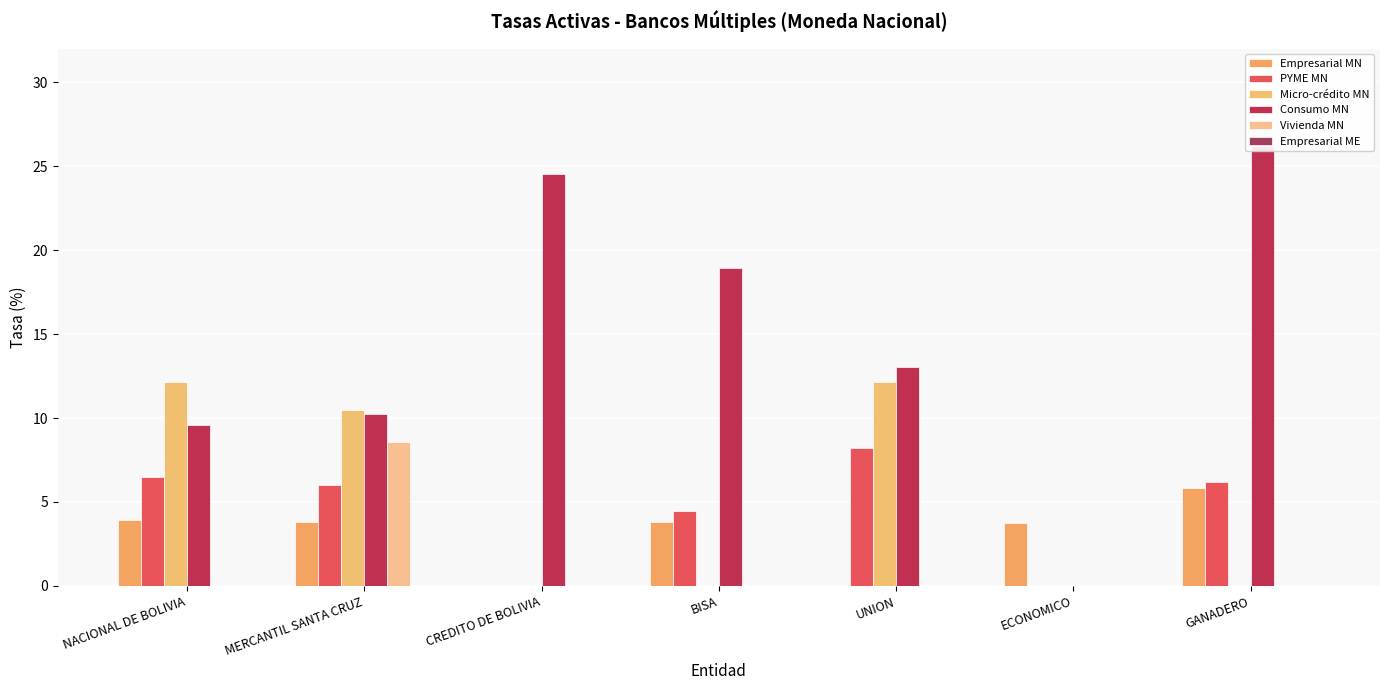

Is the value of Micro-crédito MN at UNION greater than the value of Empresarial ME at ECONOMICO?

Yes